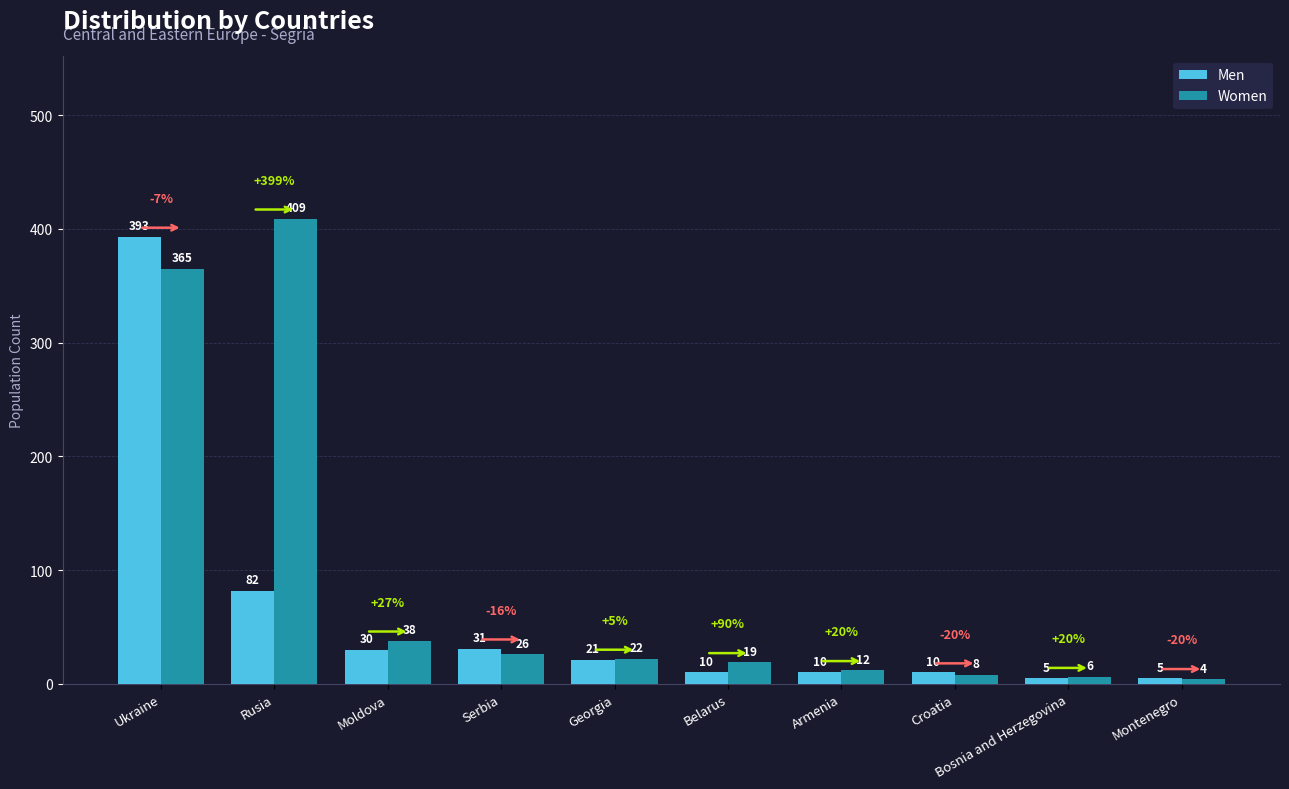

Rank the series by their average value, from lowest to highest.

Men, Women